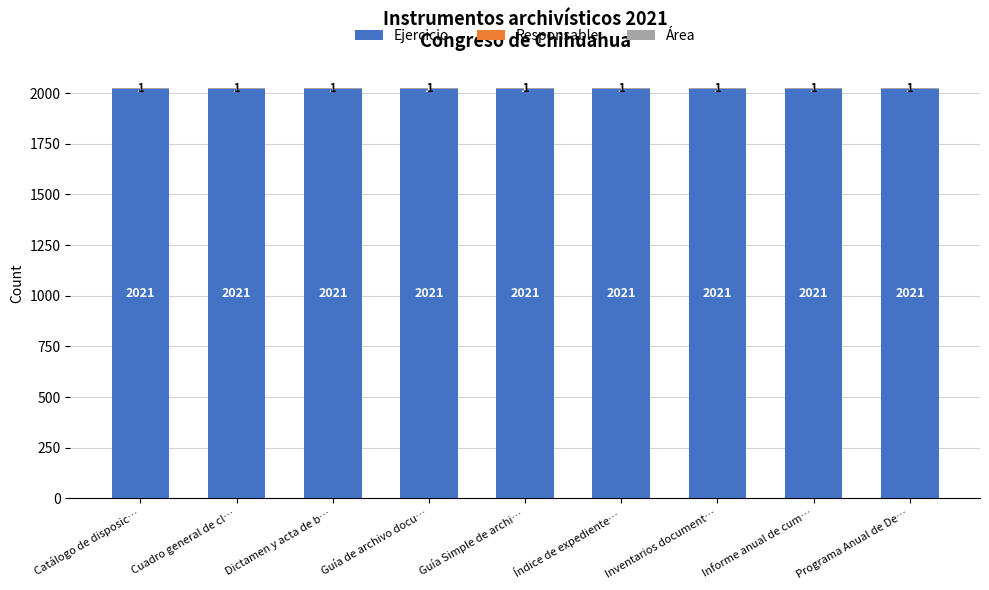

What is the total value across all series at Guía Simple de archi…?

2023